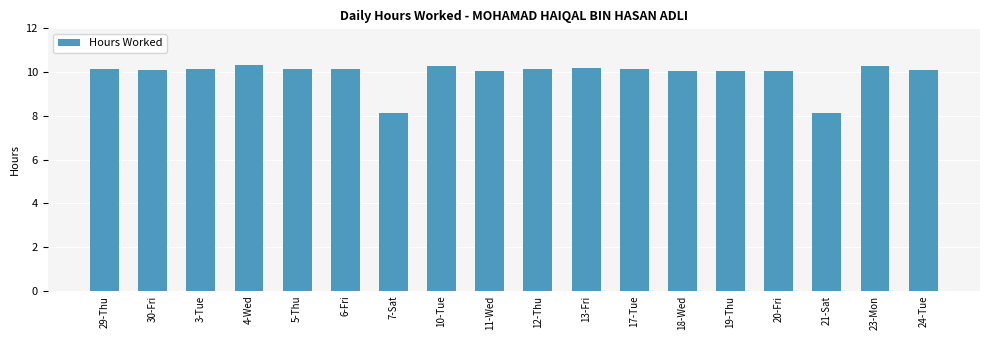

Between 4-Wed and 20-Fri, which is larger?

4-Wed